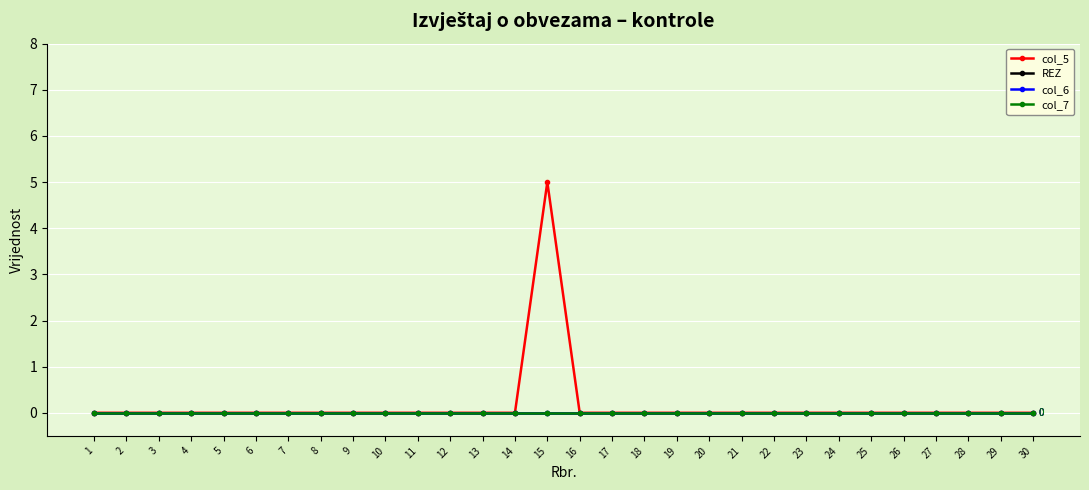

True or false: REZ and col_6 cross at least once.

False